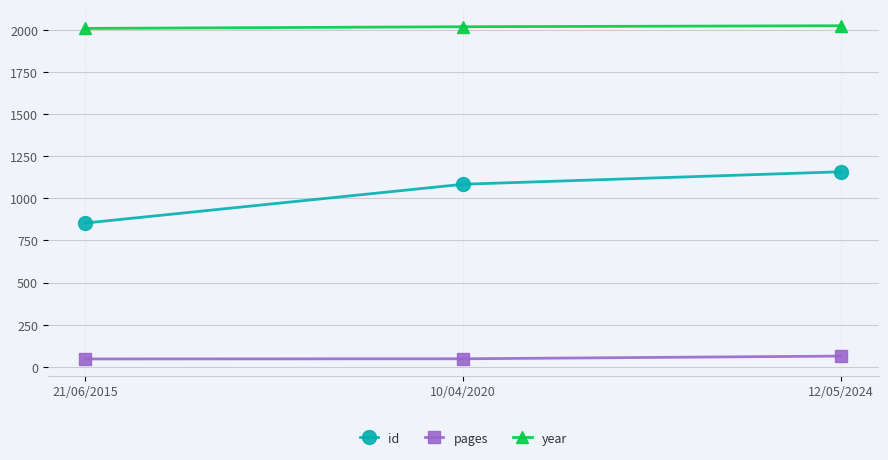

What is the minimum value shown in the chart?

47